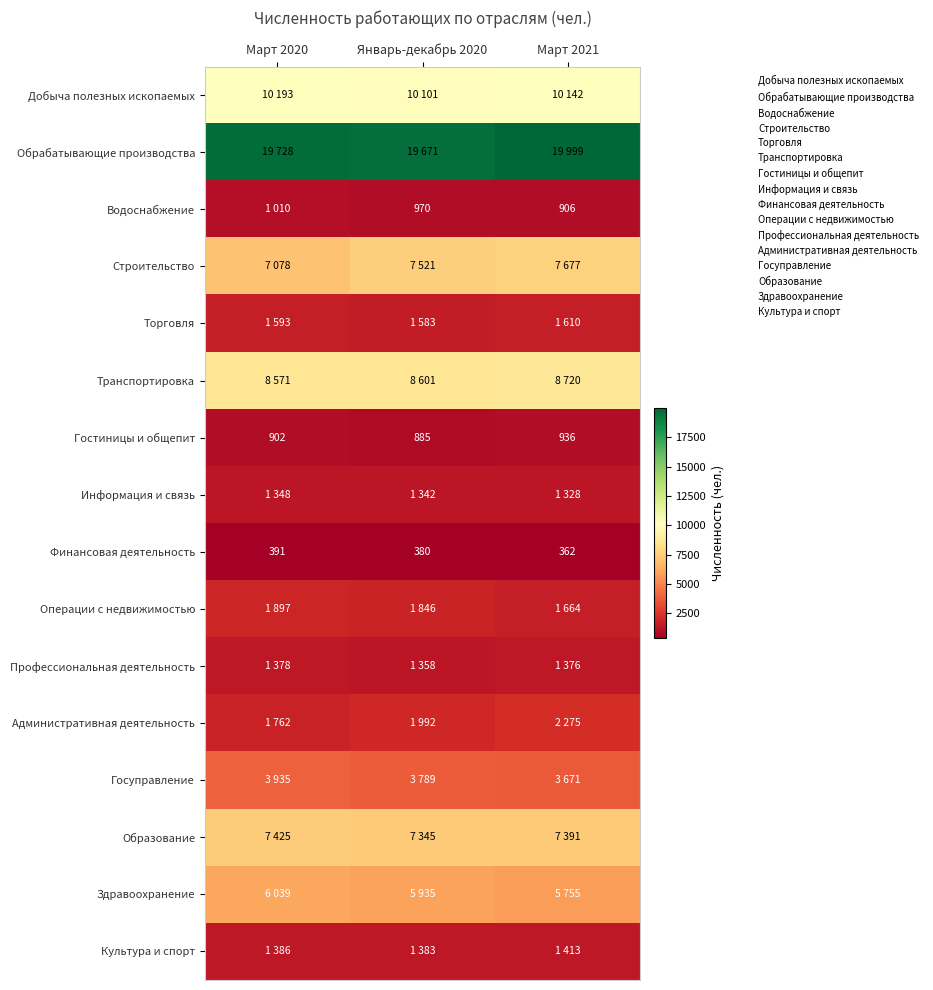

How many distinct data groups are displayed?

16